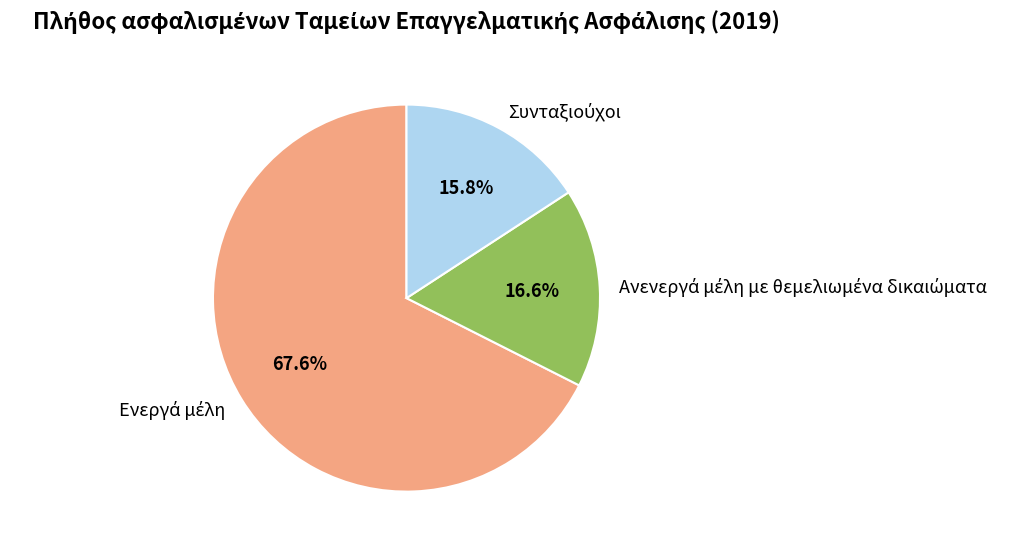

Does any single category account for the majority?

Yes